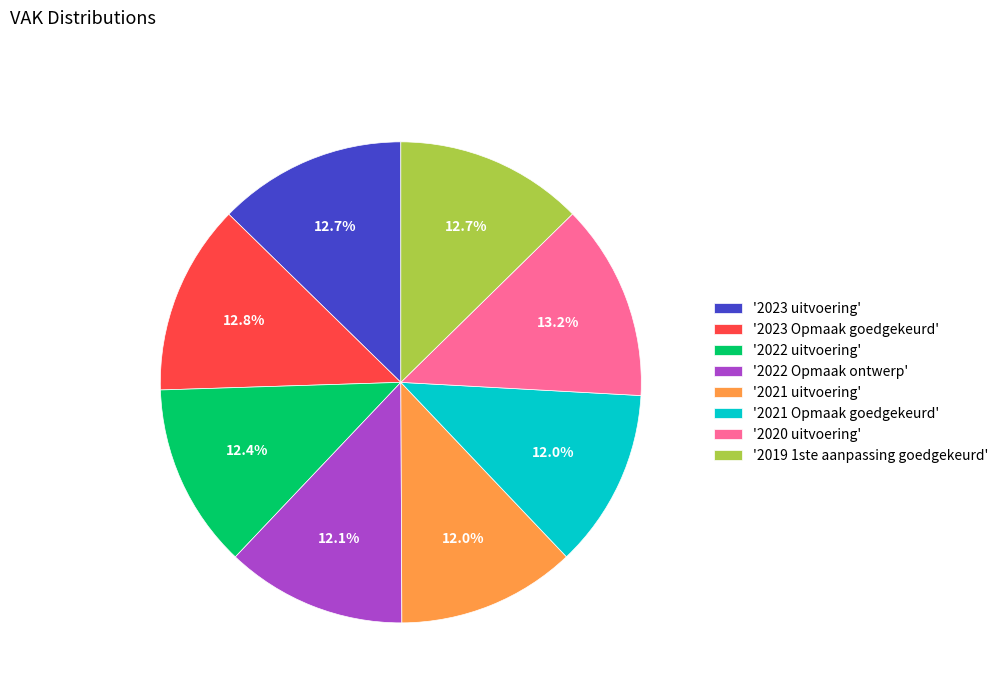

Is there any slice that represents more than half of the pie?

No